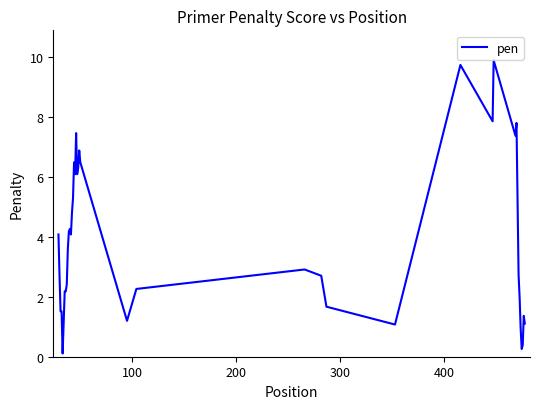

What is the maximum value shown in the chart?

9.9